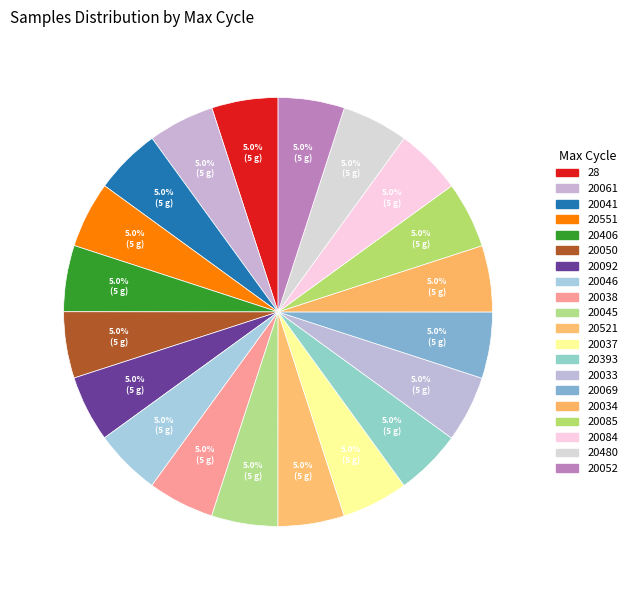

Rank the categories by value from lowest to highest.

20551, 20050, 20061, 20406, 20041, 28, 20052, 20480, 20033, 20085, 20069, 20084, 20393, 20521, 20045, 20034, 20092, 20038, 20037, 20046